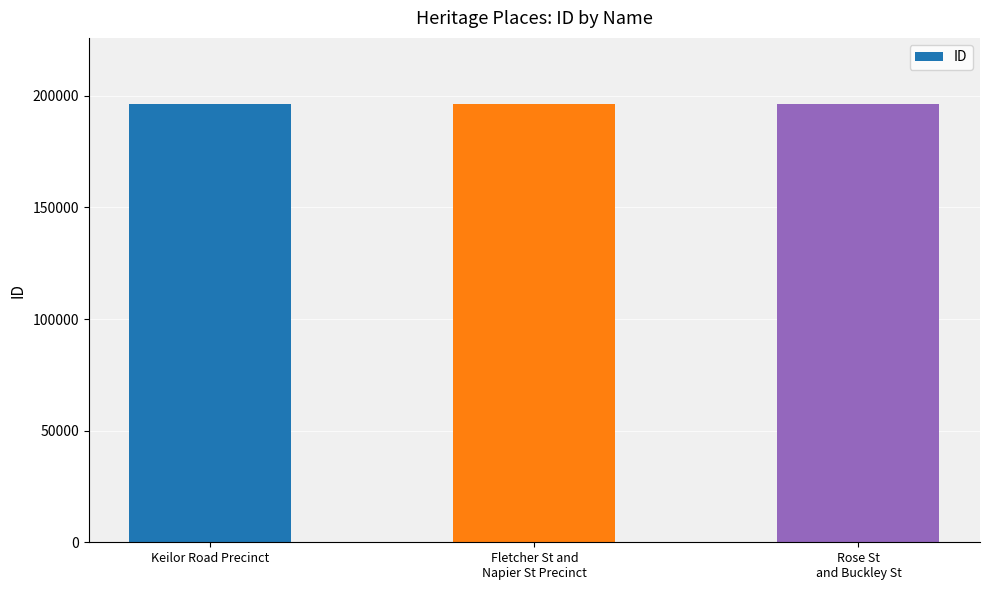

What is the maximum value shown in the chart?

196449